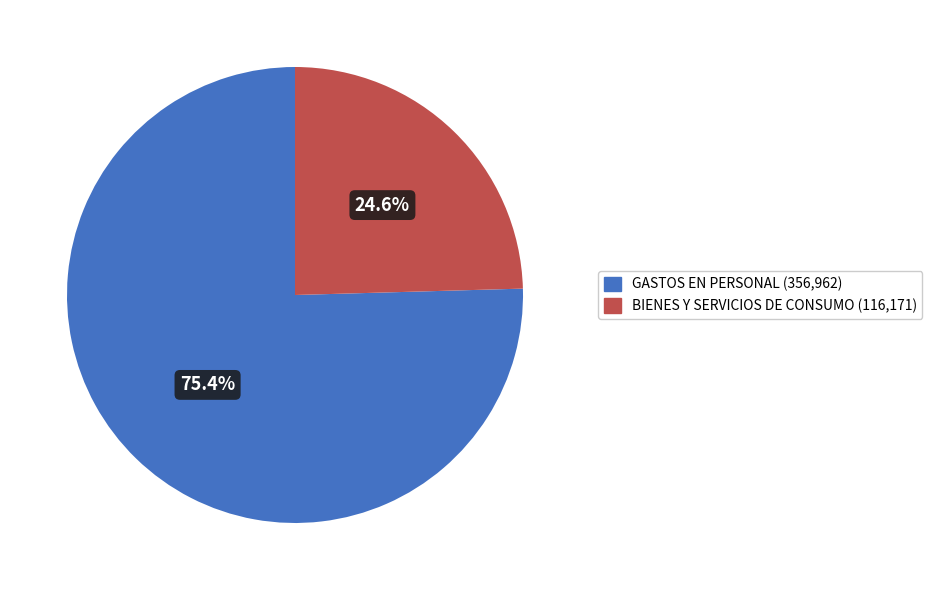

What percentage is NOT represented by BIENES Y SERVICIOS DE CONSUMO?

75.4%